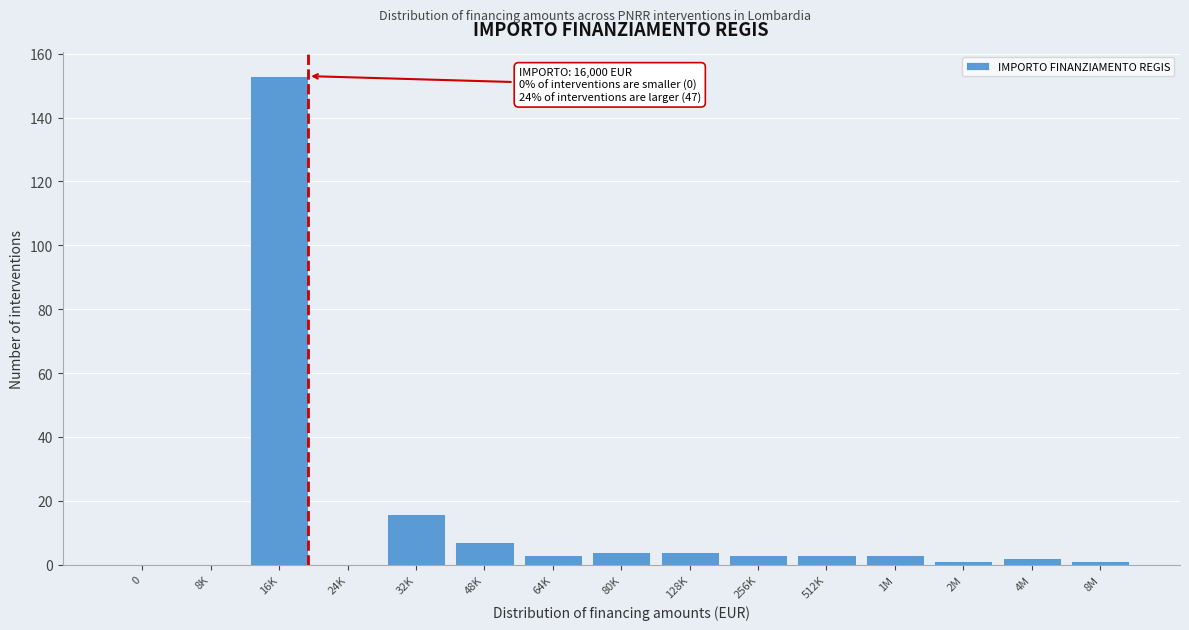

Reading right to left, what are all the values shown in this chart?

8M=1	4M=2	2M=1	1M=3	512K=3	256K=3	128K=4	80K=4	64K=3	48K=7	32K=16	24K=0	16K=153	8K=0	0=0